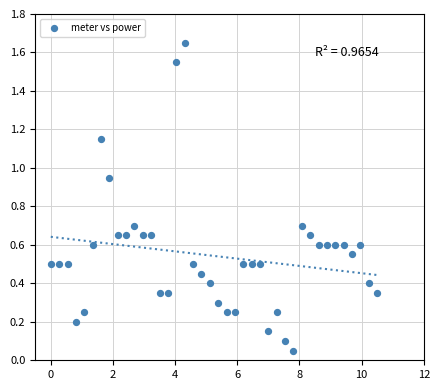

What is the range of X values (max minus min)?

10.5